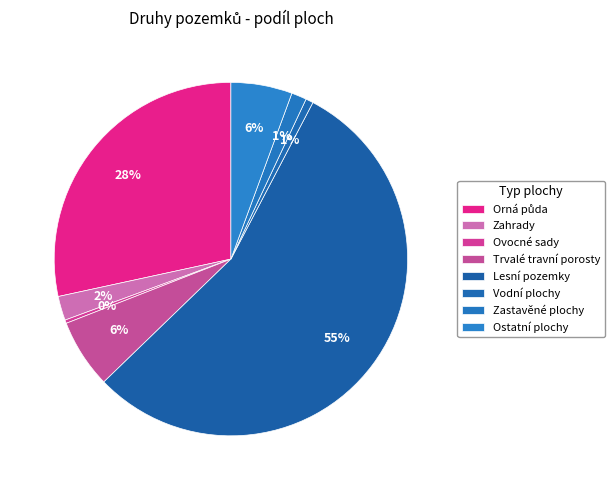

How much of the chart is everything except Vodní plochy?

99.3%